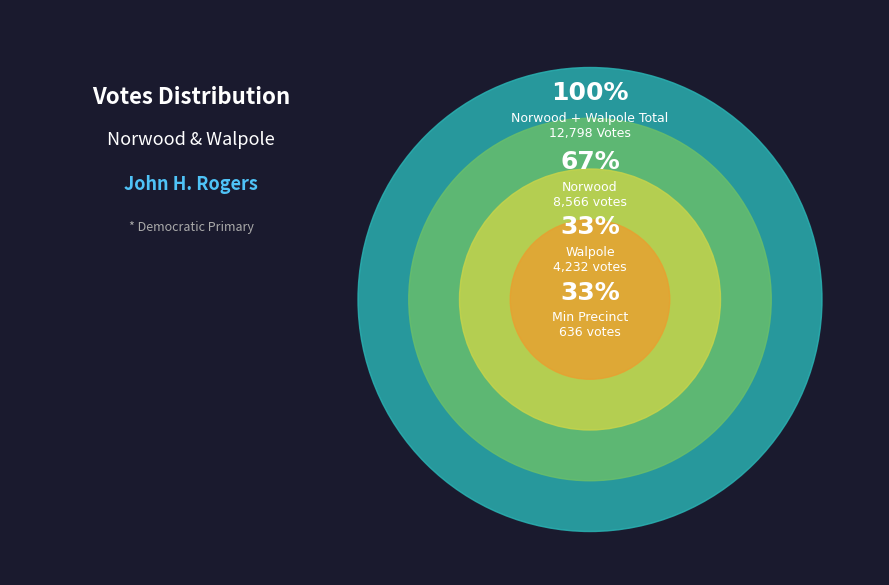

Does Norwood Pct 9 account for over 50% of the chart?

No